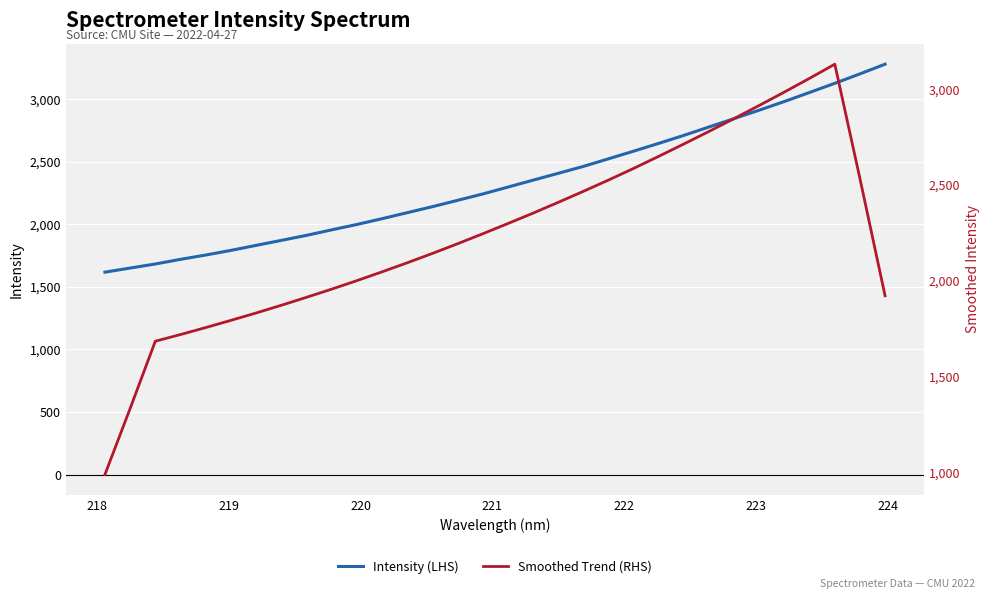

What is the minimum value for Intensity (LHS)?

1618.1